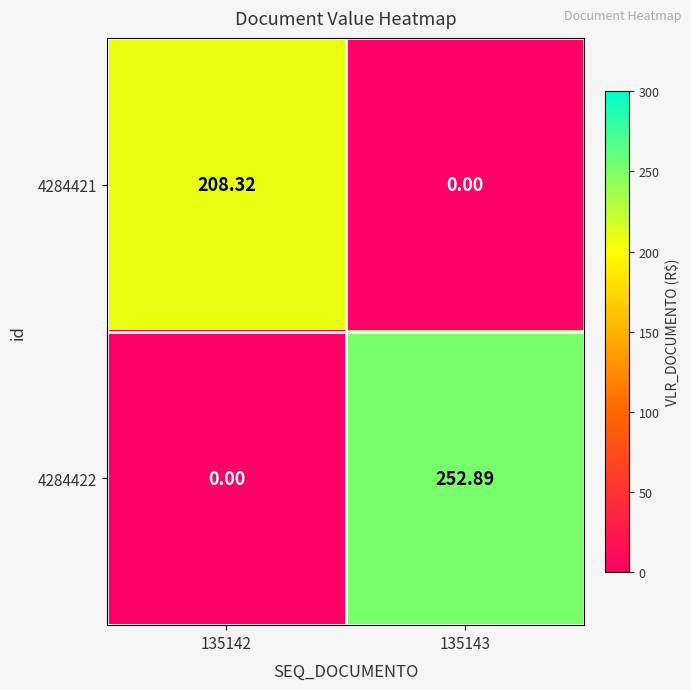

Which series changed the most between 135142 and 135143?

4284422